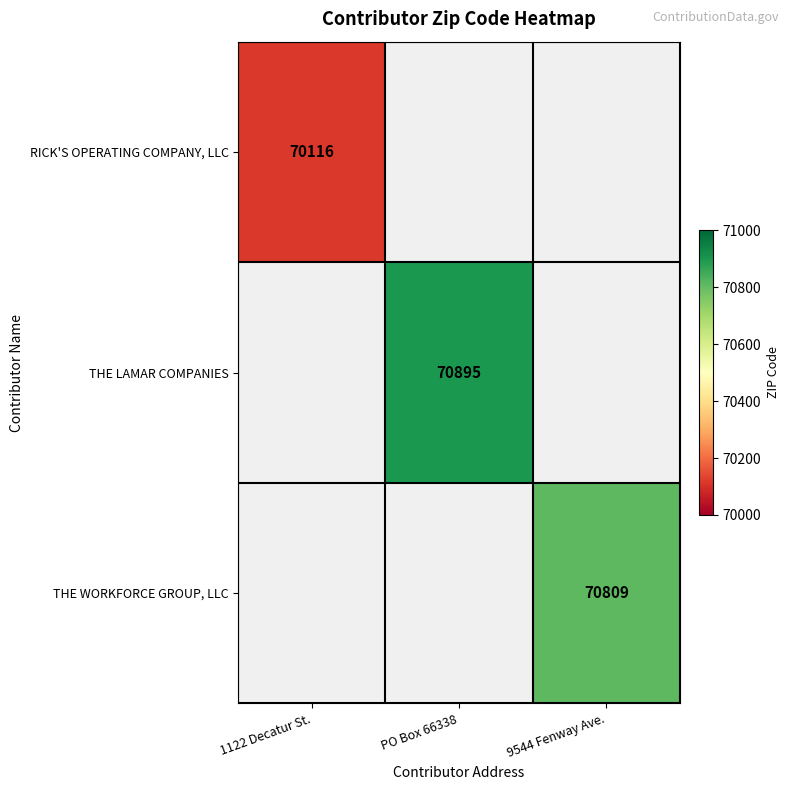

The value of THE WORKFORCE GROUP, LLC at 9544 Fenway Ave. is 70809. True or false?

True